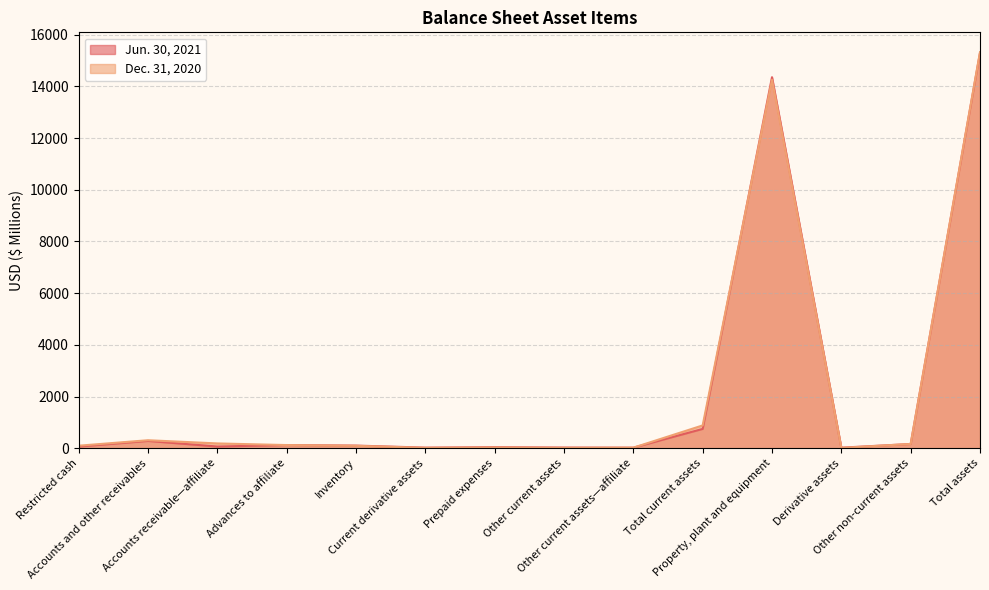

What is the maximum value shown in the chart?

15323